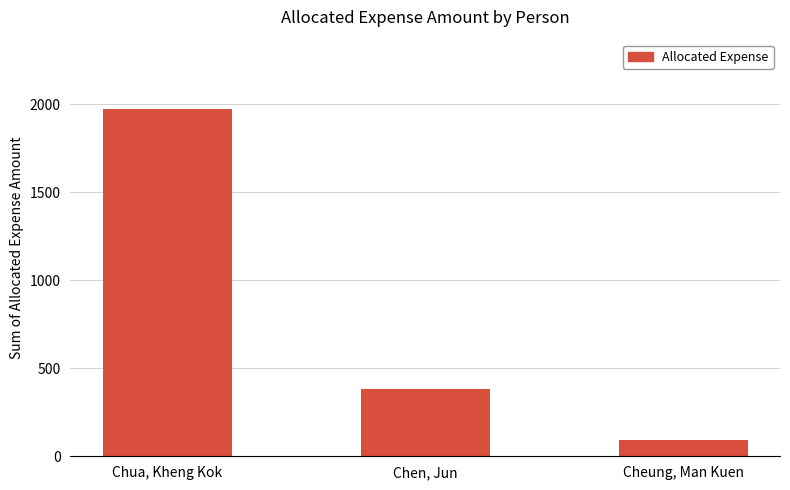

Where does the data first go above 381?

Chua, Kheng Kok